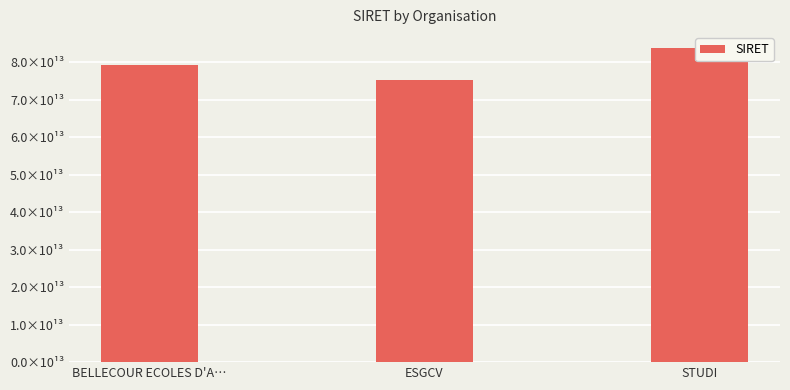

What is the approximate value at STUDI, to the nearest 10?

83854281900030